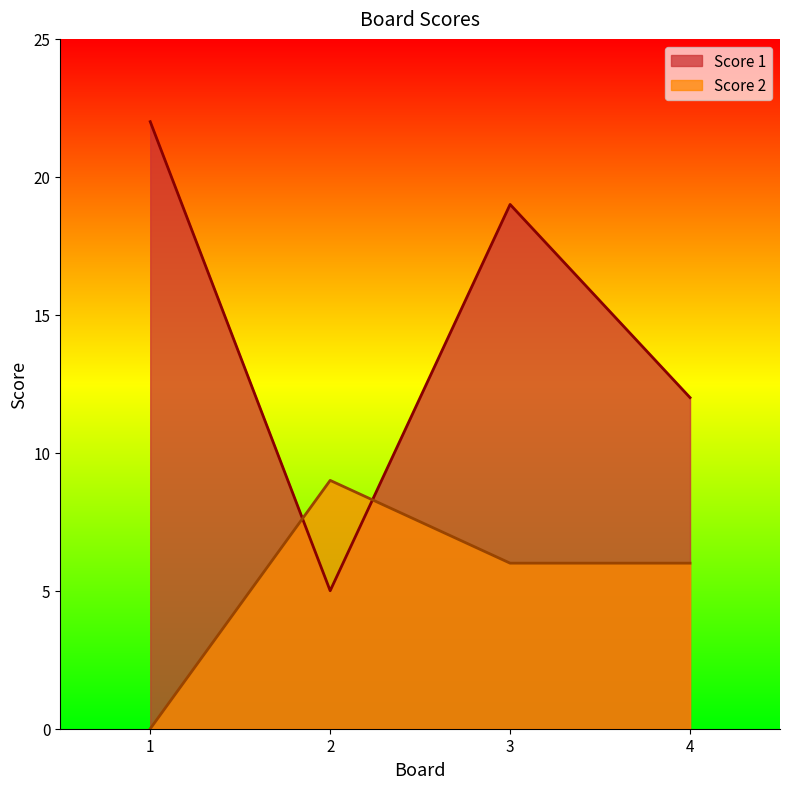

What is the highest value of the Score 1 series?

22